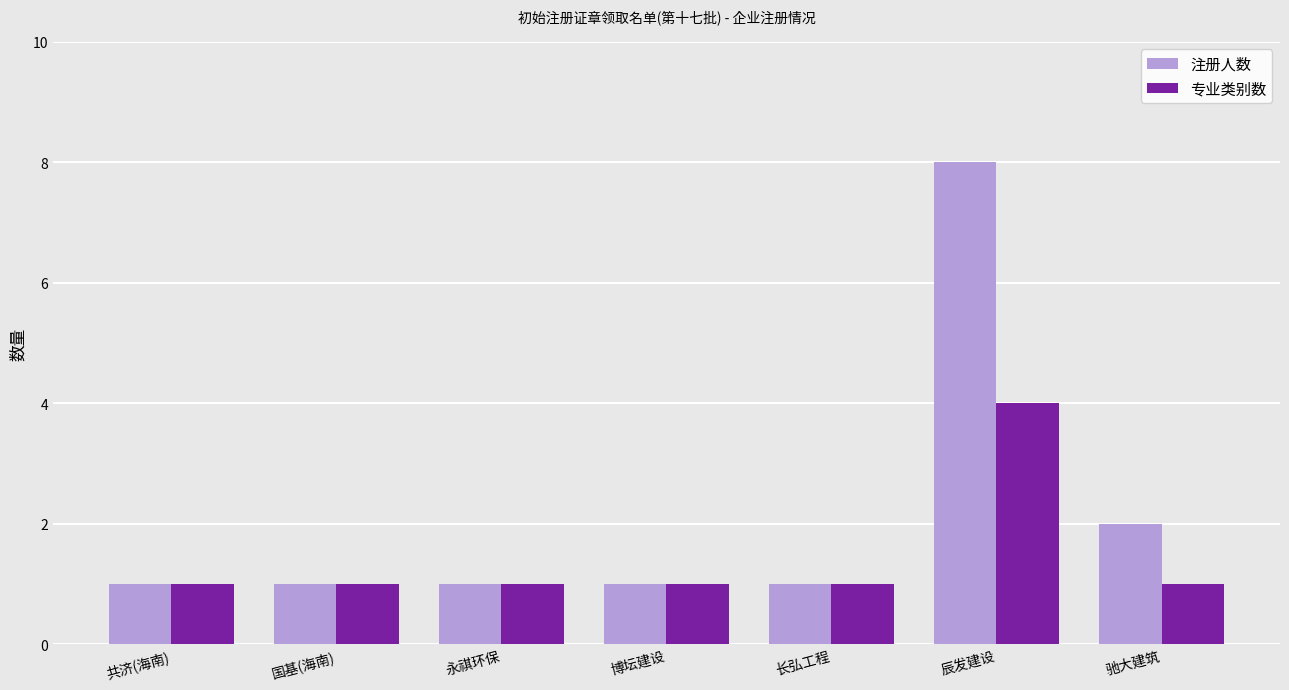

Does the chart contain any negative values?

No